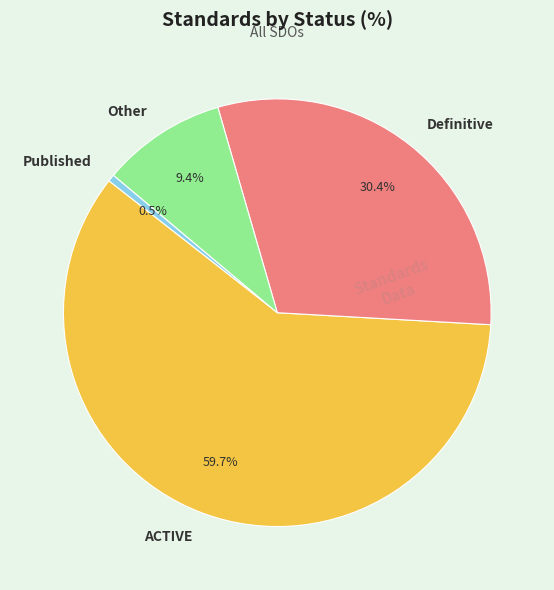

Which slice is the largest?

ACTIVE